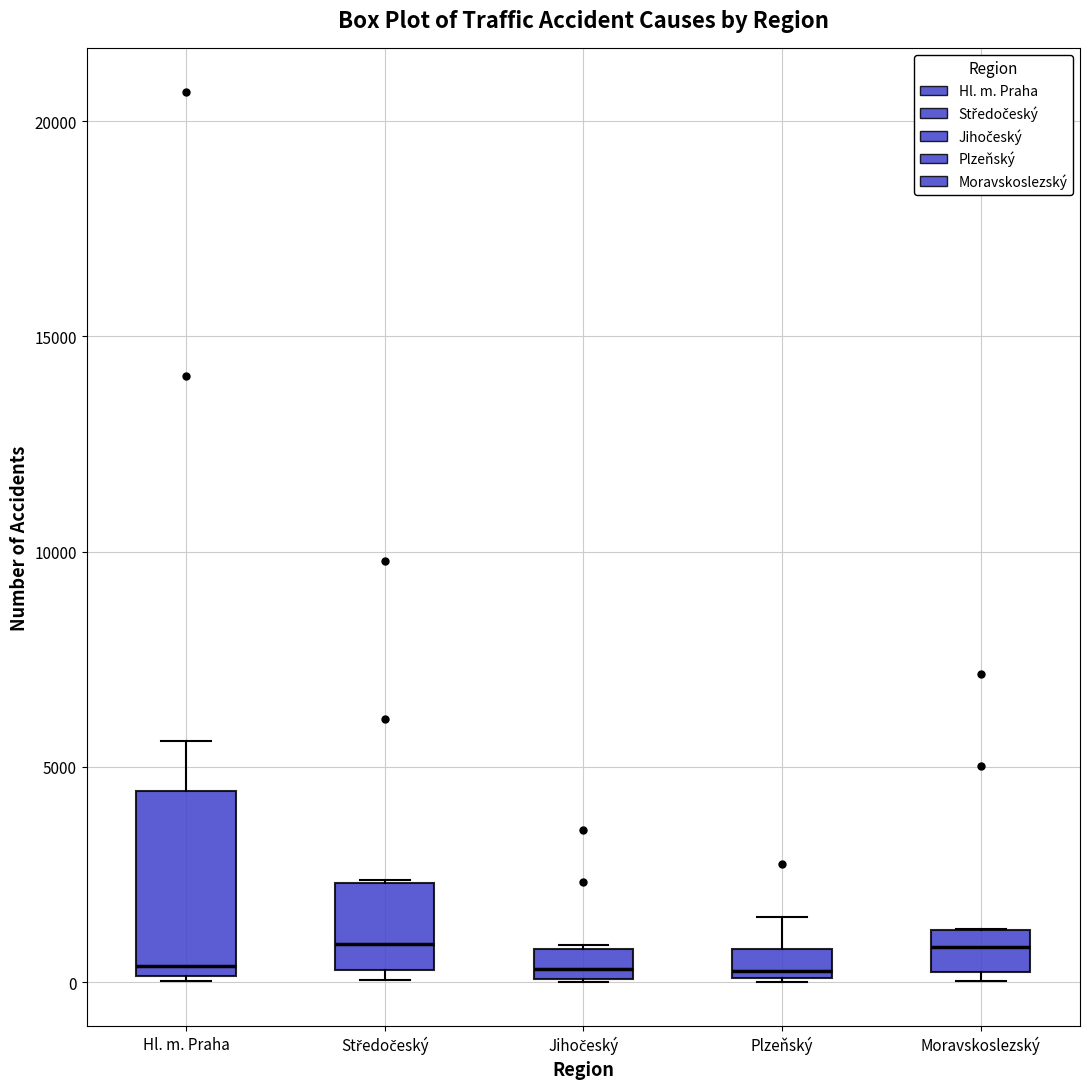

Where is the lower edge of the box for Hl. m. Praha on the y-axis? The values are not printed on the chart, so give them approximately, as read against the axis.

0